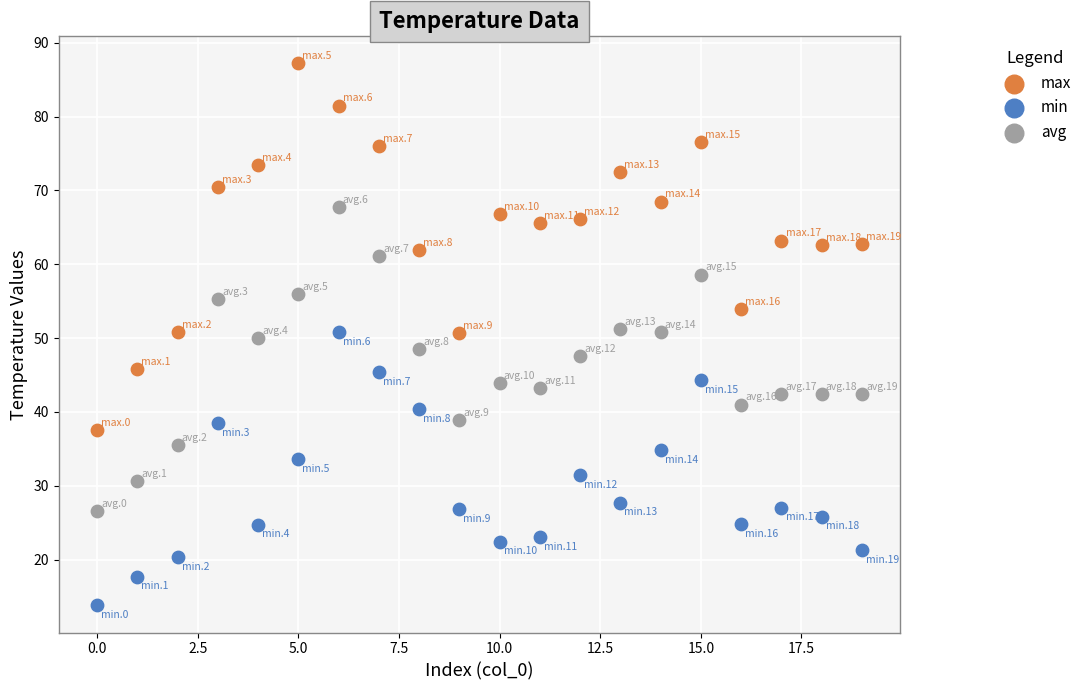

Which series has the largest Y range (max minus min)?

max